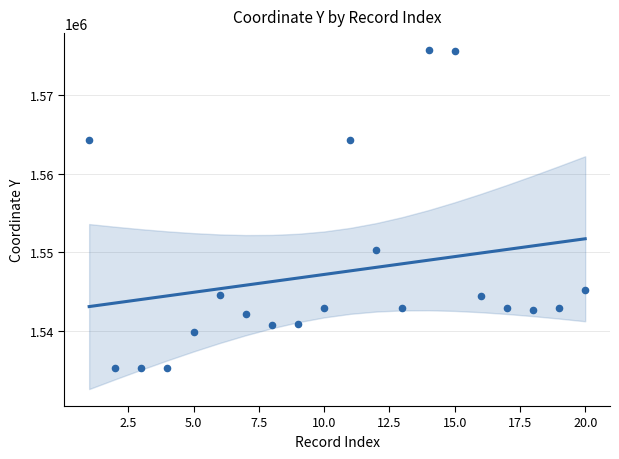

What is the change in value from 17.5 to 19?

+5455.5